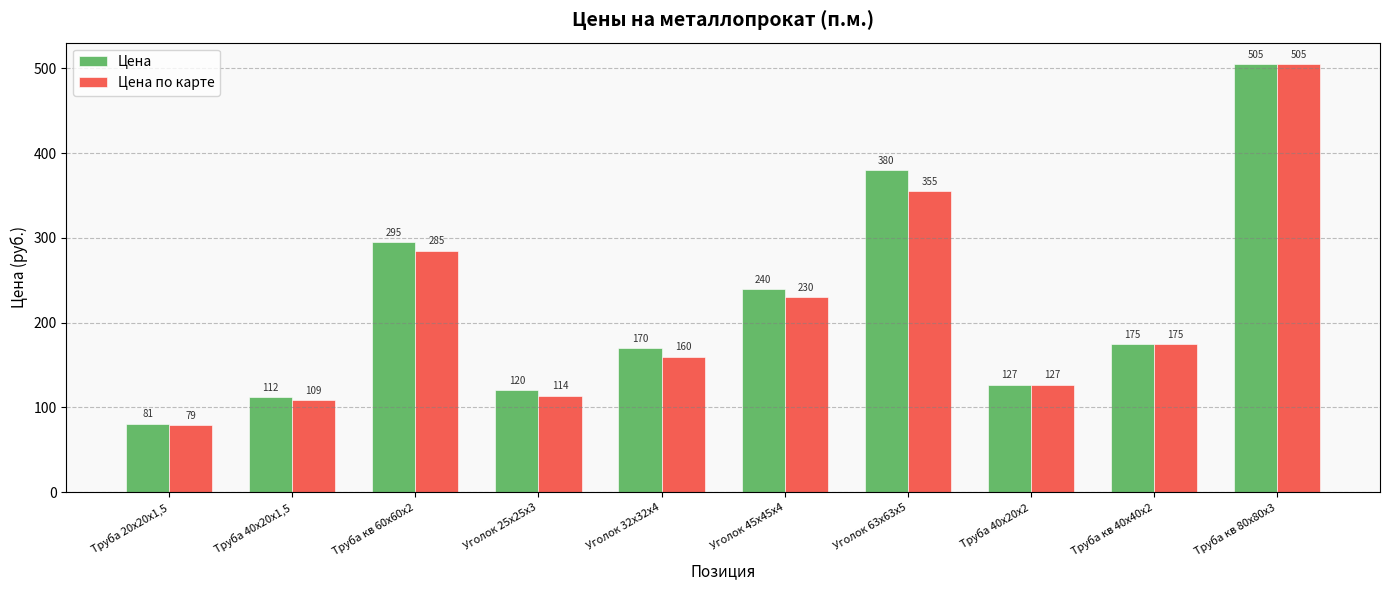

List the labels in order of Цена value, largest first.

Труба кв 80х80х3, Уголок 63х63х5, Труба кв 60х60х2, Уголок 45х45х4, Труба кв 40х40х2, Уголок 32х32х4, Труба 40х20х2, Уголок 25х25х3, Труба 40х20х1,5, Труба 20х20х1,5